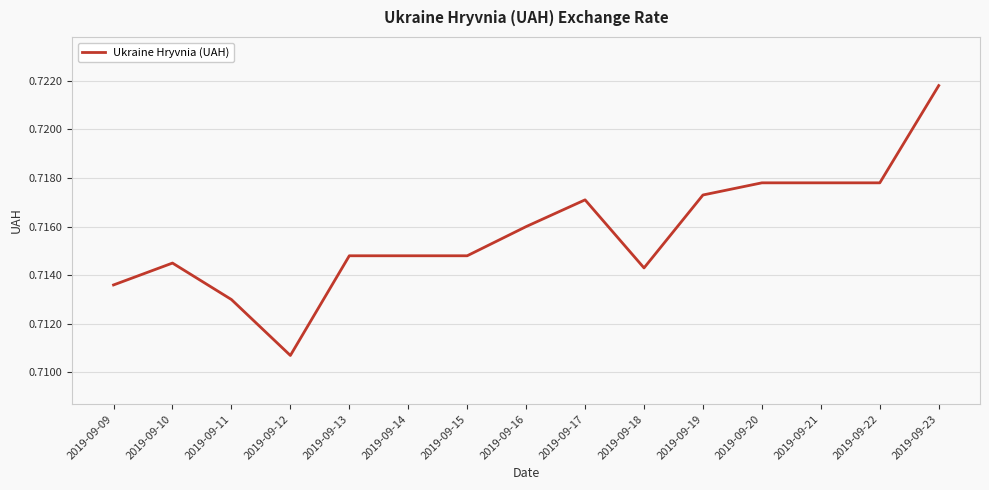

At which category does the data reach its first local peak?

2019-09-10